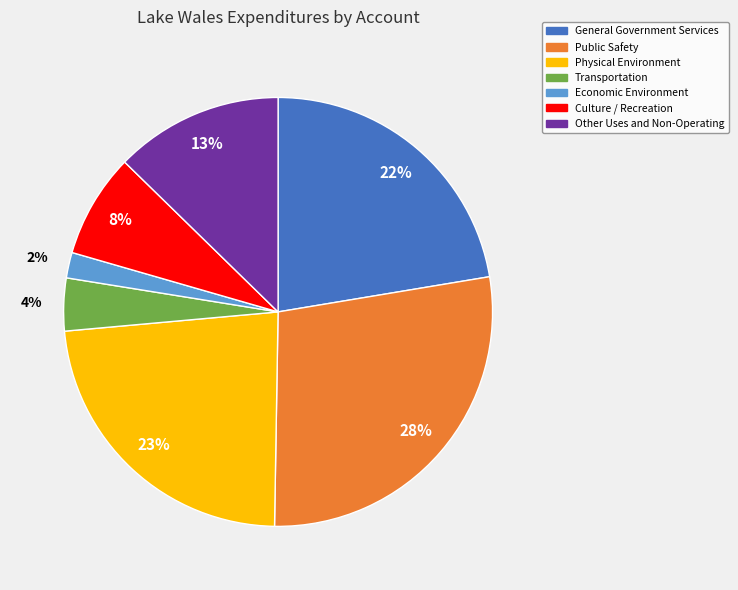

To the nearest percent, what is the combined percentage of Transportation and Public Safety?

32%